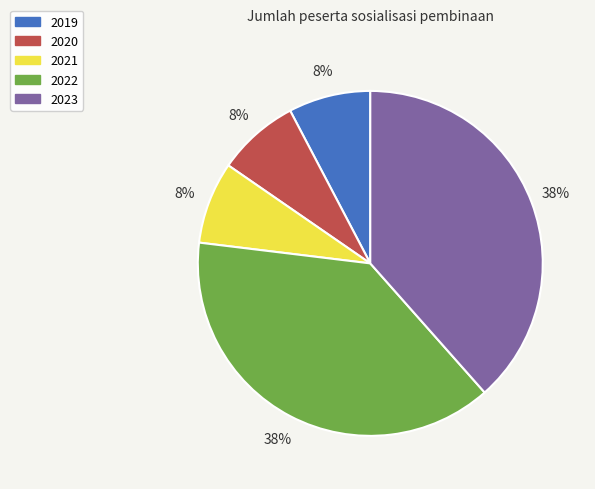

Do 2023 and 2020 together represent more than half of the pie?

No